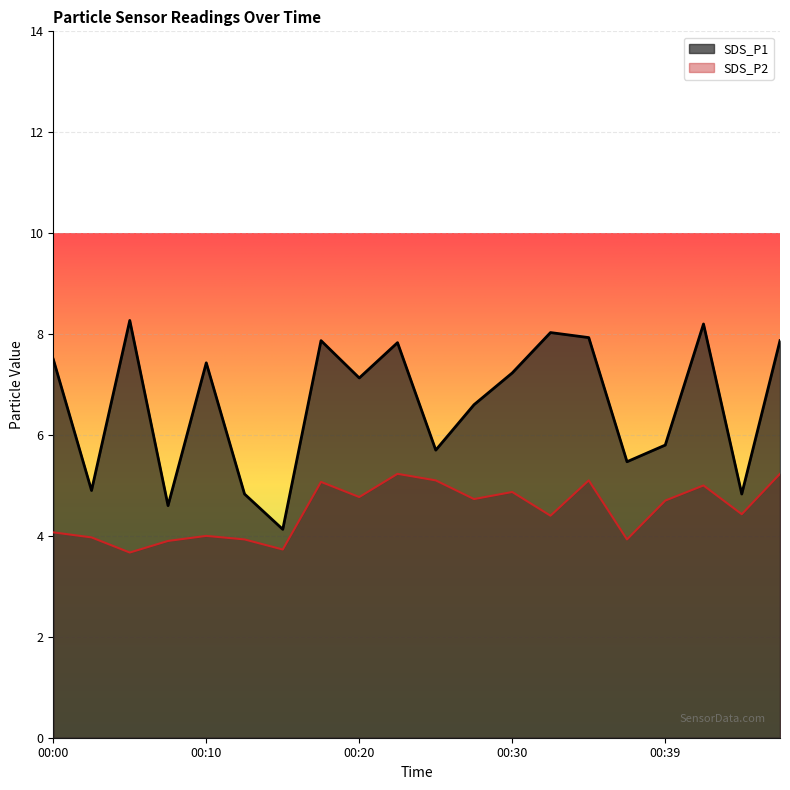

At which category does SDS_P2 reach its first local valley?

00:05